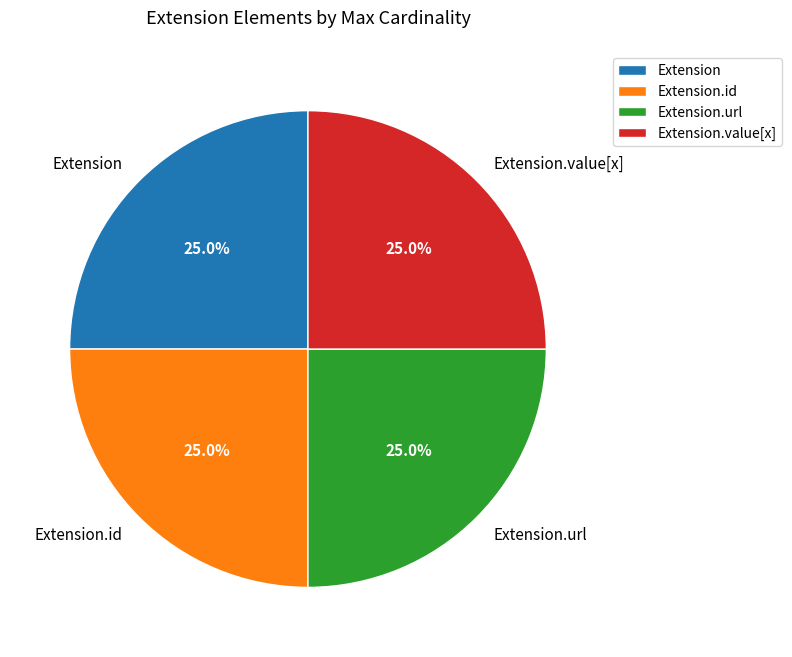

To the nearest percent, what is the average slice percentage?

25%